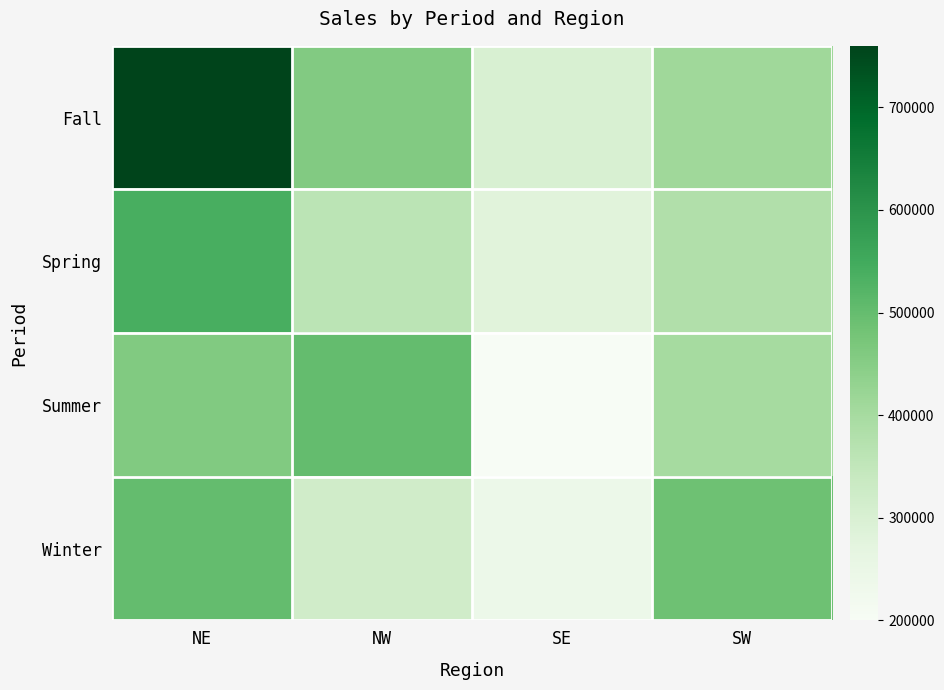

Which series changed the most between SE and SW?

Winter